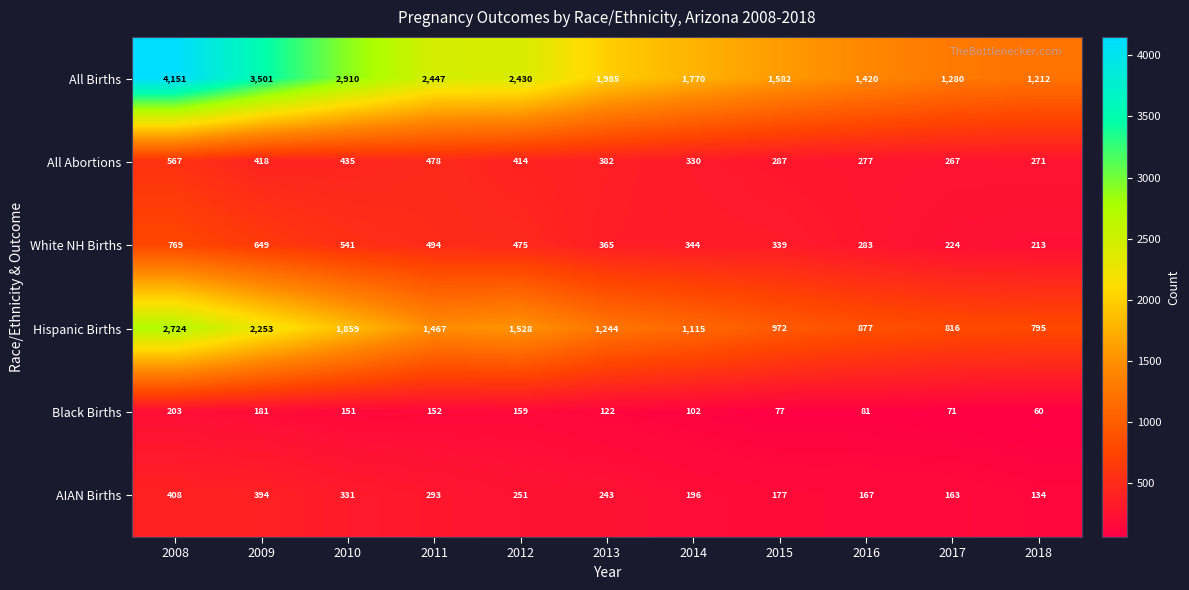

What is the sum of all All Abortions values?

4126